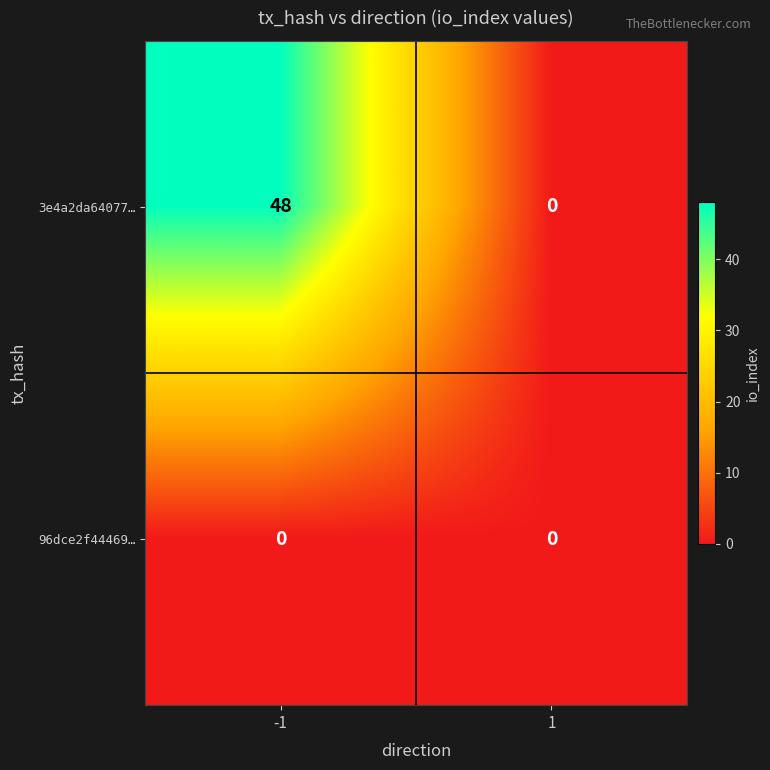

At how many categories does at least one series exceed 1?

1